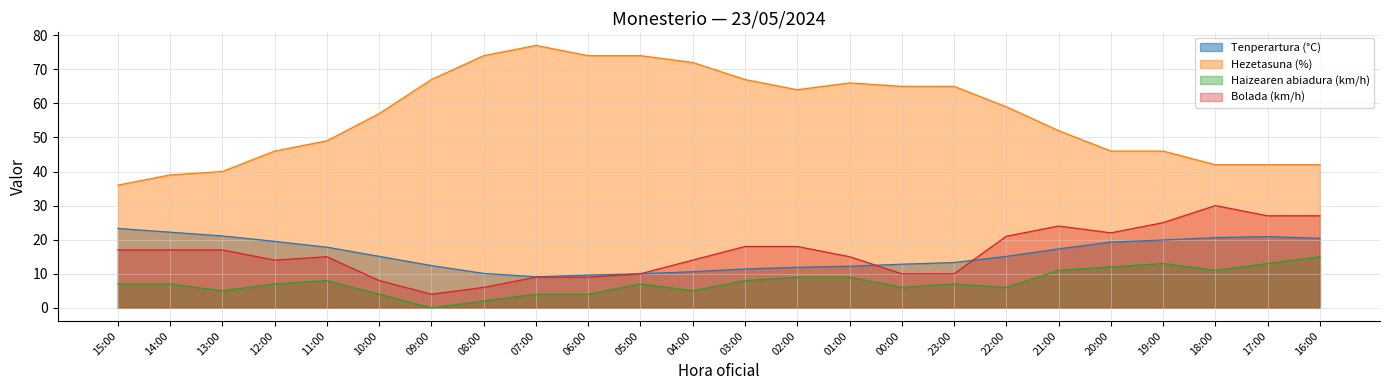

Between 01:00 and 13:00, which is larger?

13:00